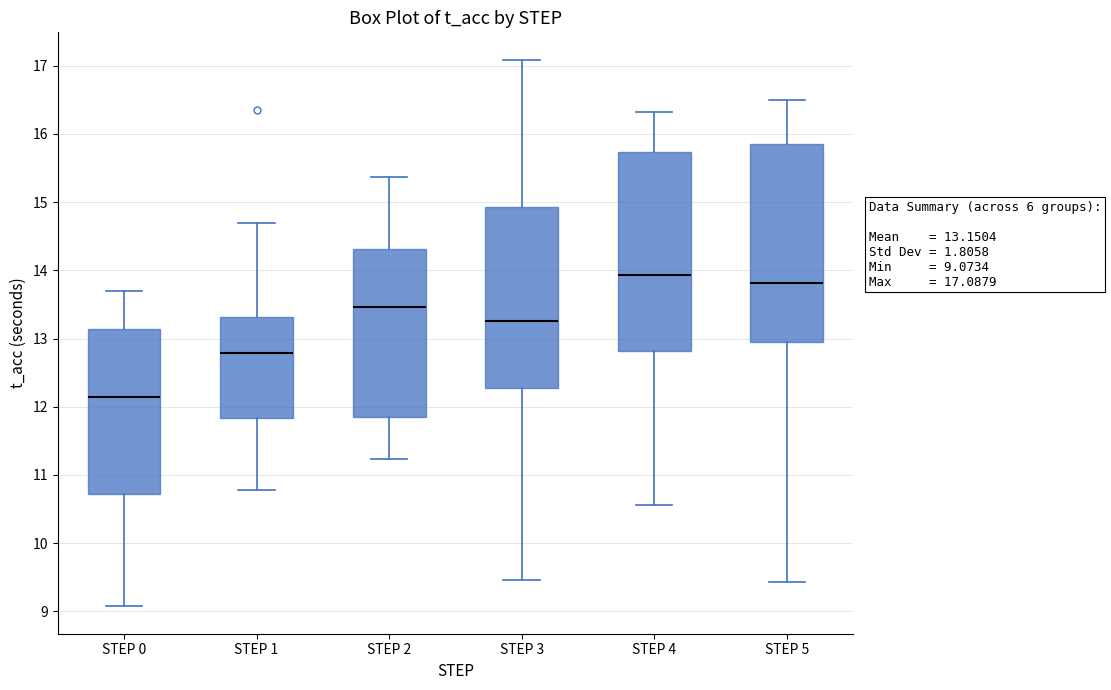

Which box's median line is the lowest?

STEP 0